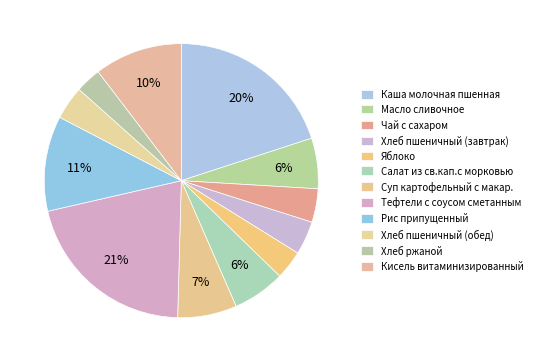

What portion of the pie excludes Яблоко?

96.6%